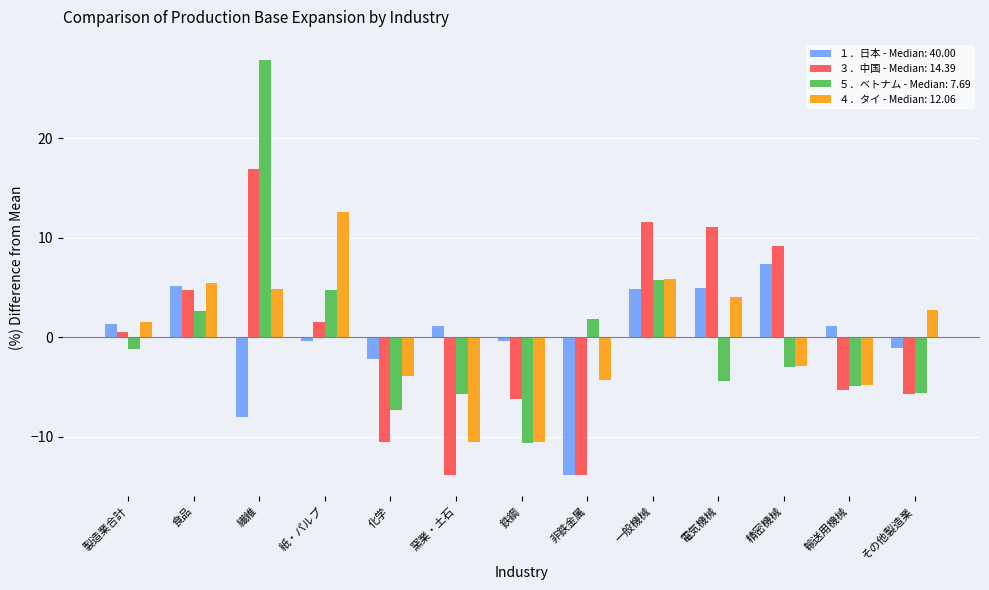

The ３．中国 - Median: 14.39 series shows -6.2 at 鉄鋼. True or false?

True